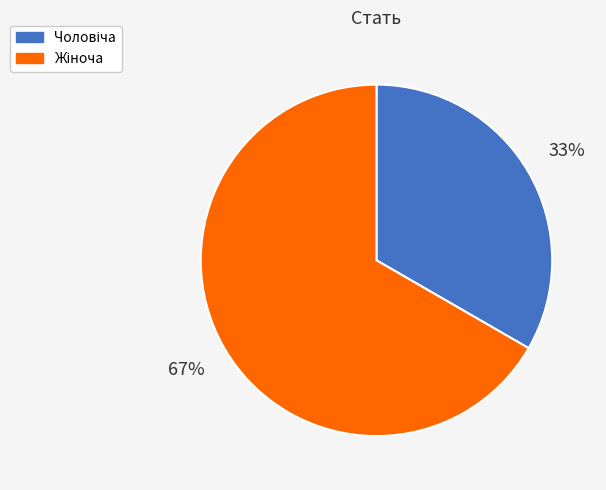

To the nearest percent, what is the average slice percentage?

50%